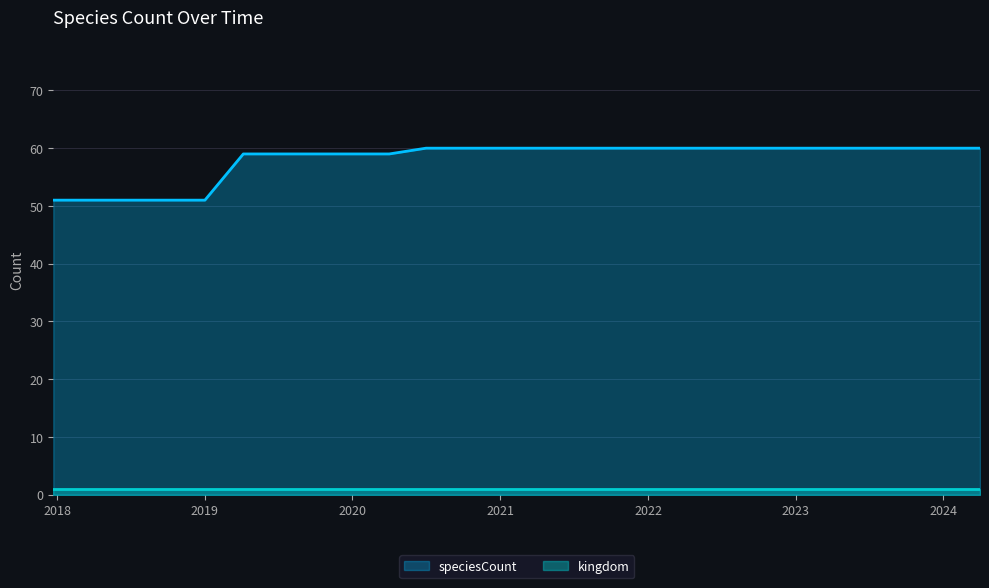

List the series in order of their peak value, lowest first.

kingdom, speciesCount